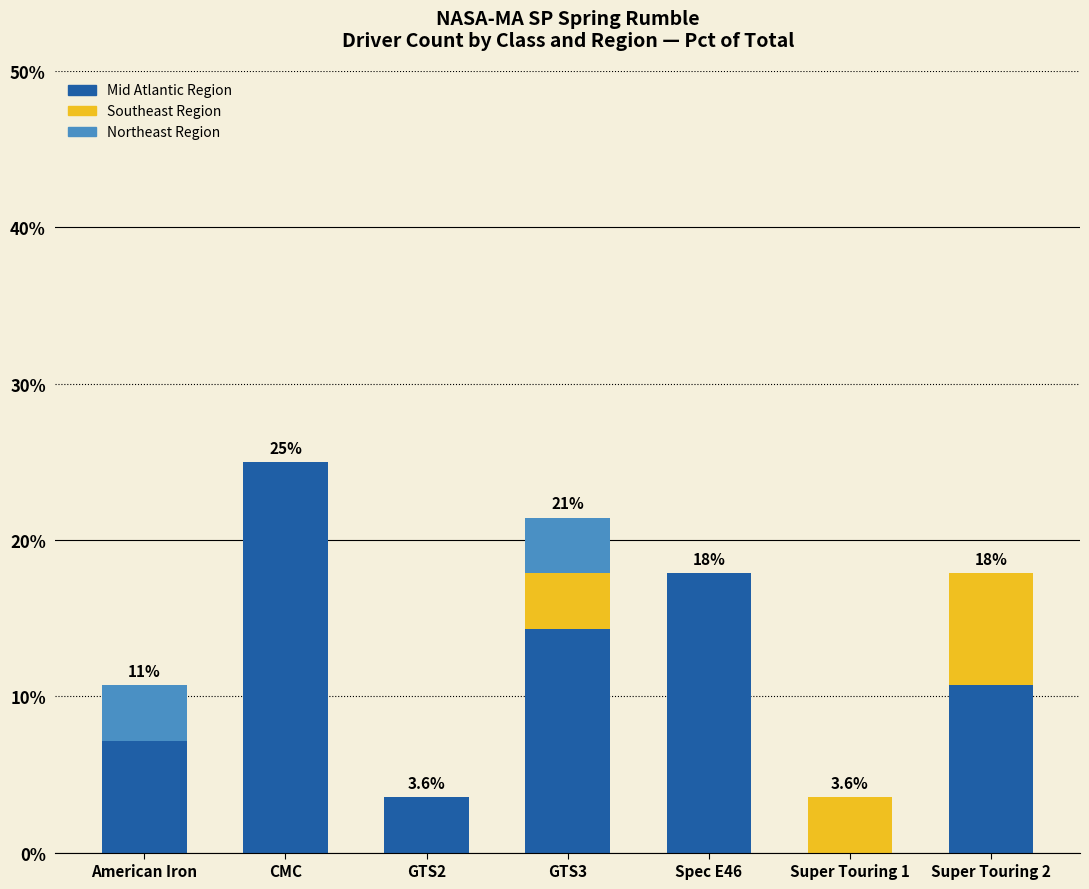

How many data points does each series have?

7